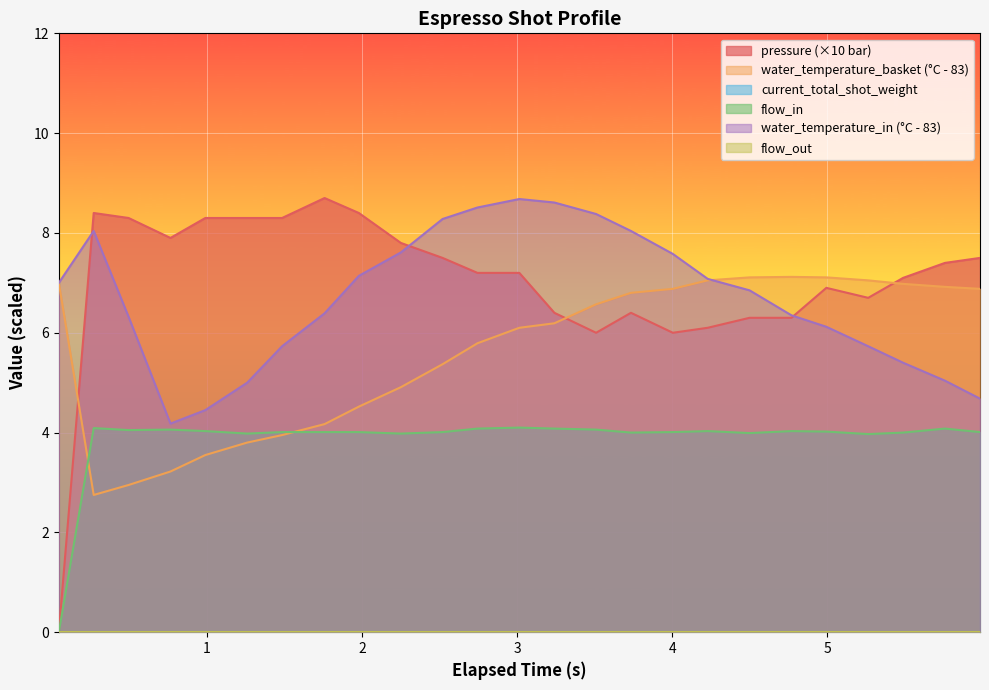

How many categories are shown in the chart?

25